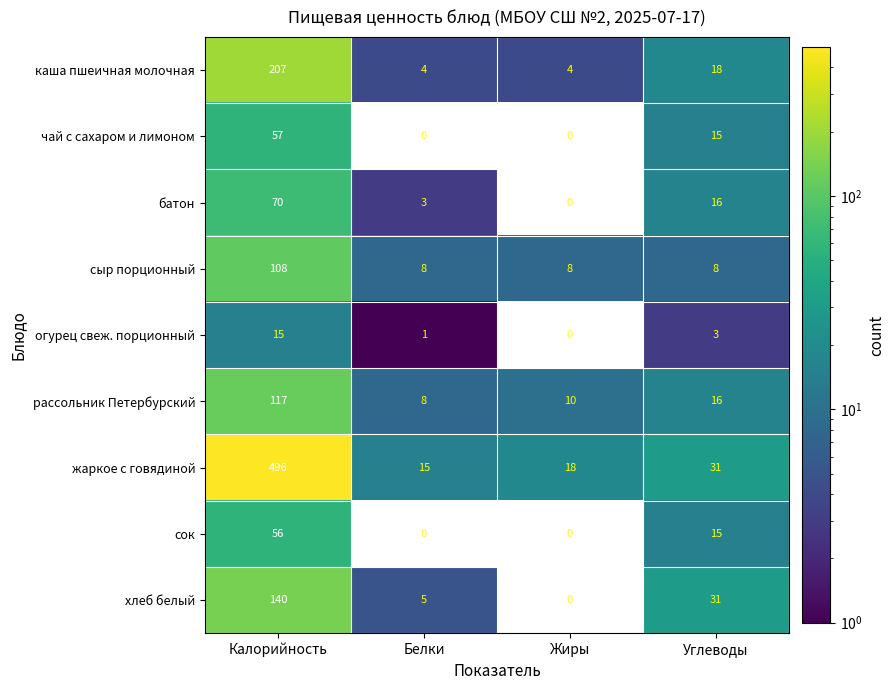

What is the difference between the maximum and minimum values in the рассольник Петербурский series?

109